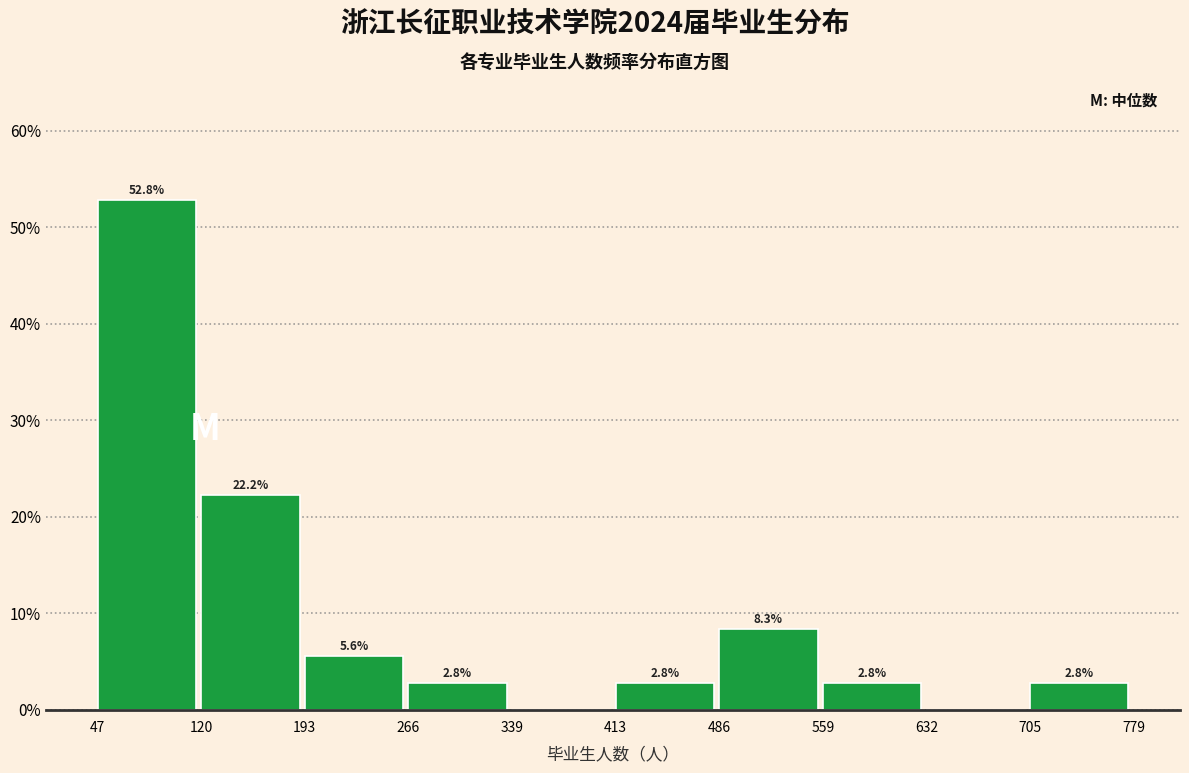

Over which range of the x-axis is the bar tallest?

47 to 120